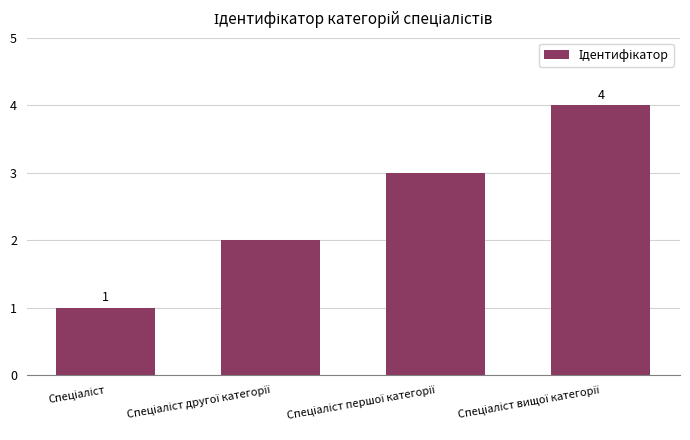

What is the greatest value displayed?

4